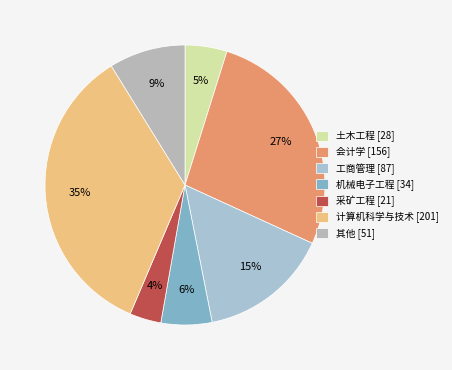

How many slices are in this pie chart?

7